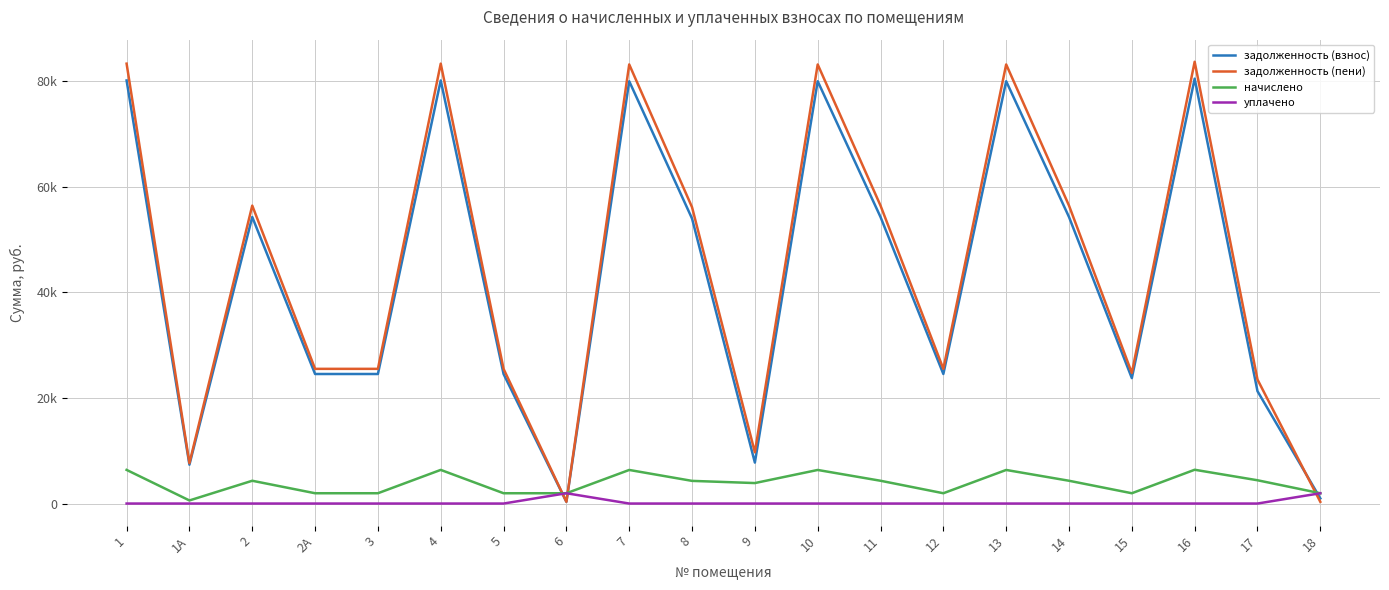

After their last crossing, which series has the higher values: начислено or задолженность (пени)?

начислено